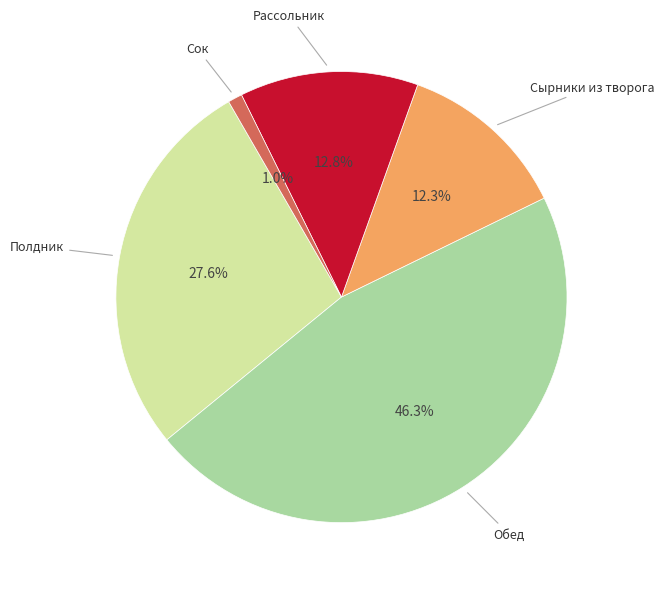

Does any single category account for the majority?

No